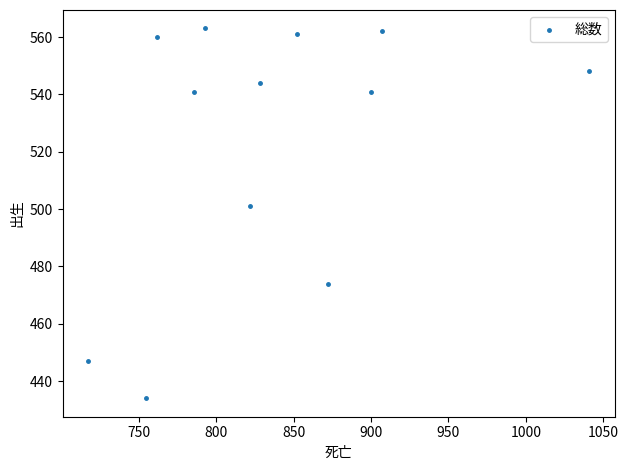

What Y value in the scatter plot is closest to 498?

501